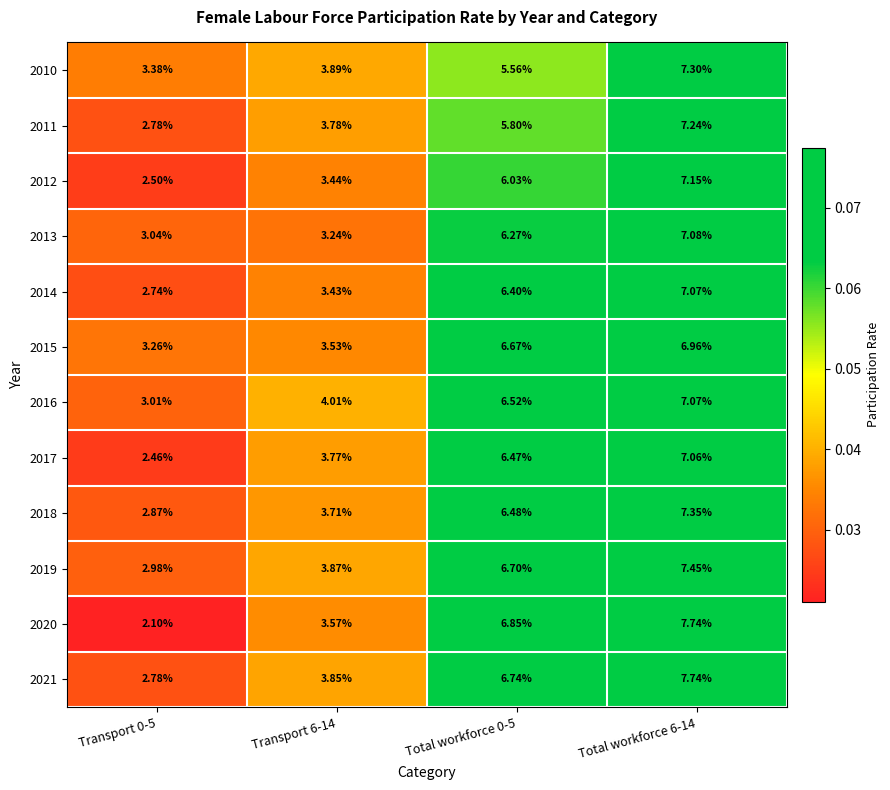

Is the value of 2017 at Total workforce 6-14 greater than the value of 2013 at Transport 0-5?

Yes